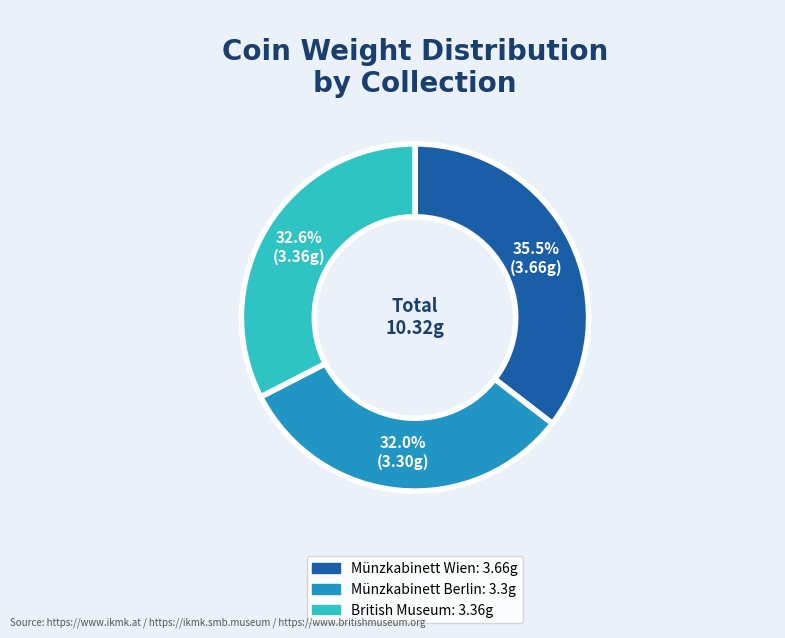

Which category has the biggest portion of the pie?

Münzkabinett Wien